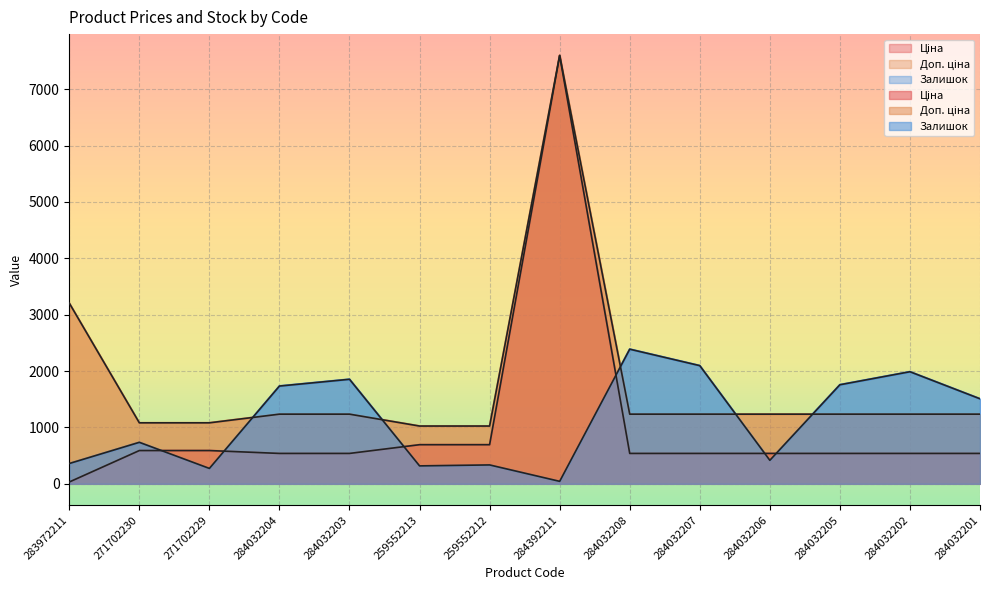

What is the difference between the Залишок values at 271702230 and 284032207?

1360.0